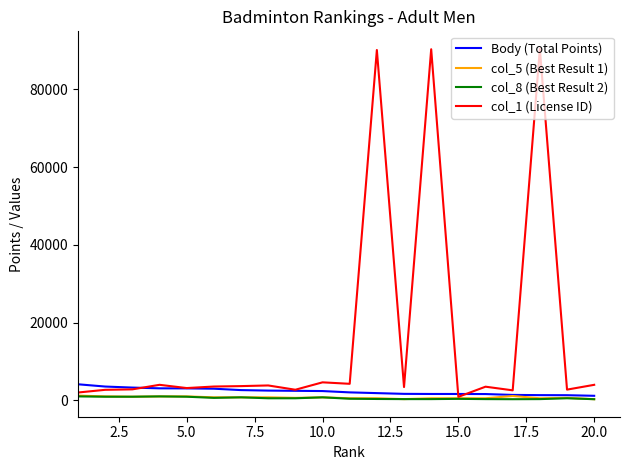

What is the lowest value of the Body (Total Points) series?

1157